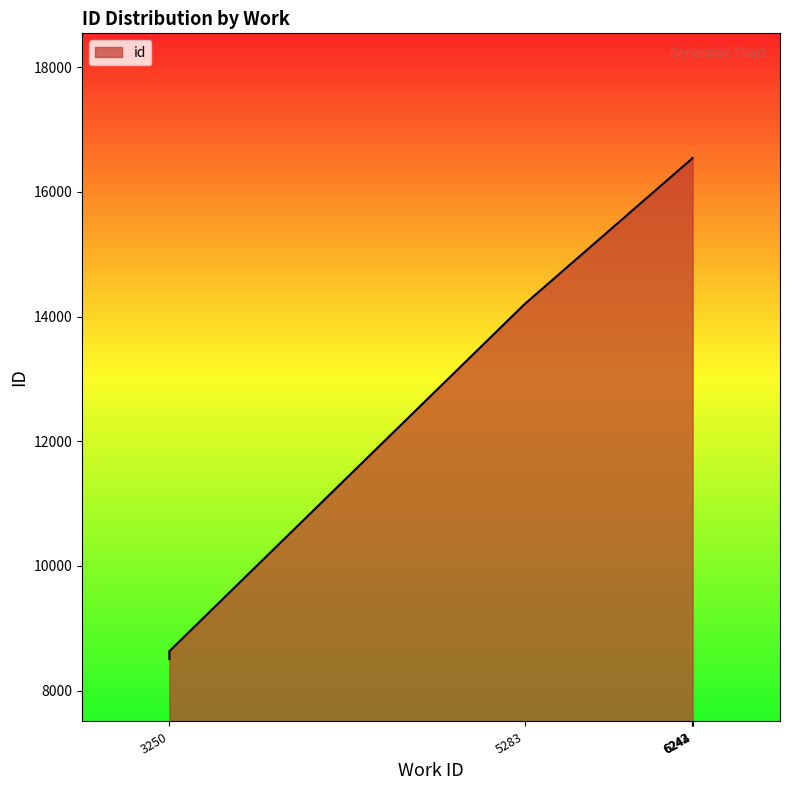

What is the difference between the maximum and minimum values?

8038